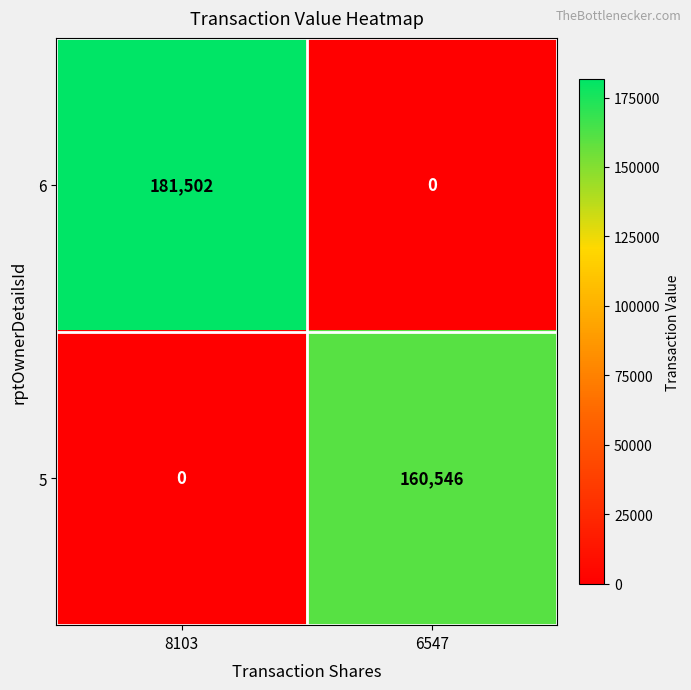

How many distinct data groups are displayed?

2